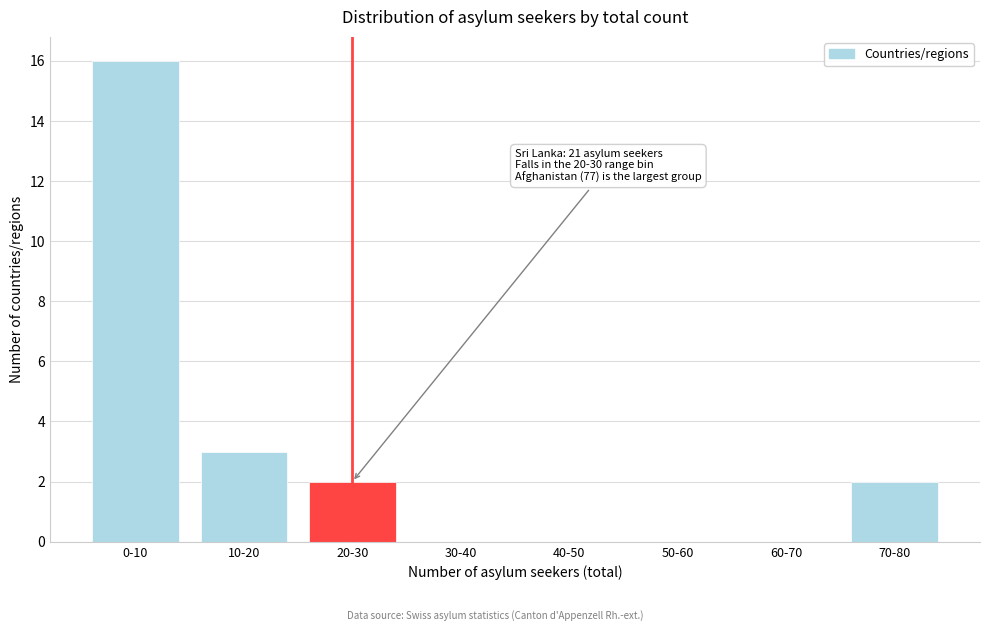

Reading right to left, transcribe all the data shown in this chart.

70-80=2	60-70=0	50-60=0	40-50=0	30-40=0	20-30=2	10-20=3	0-10=16